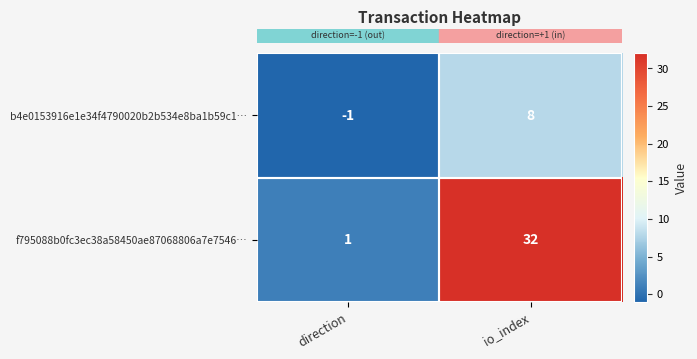

Which label corresponds to the largest value in the chart?

io_index